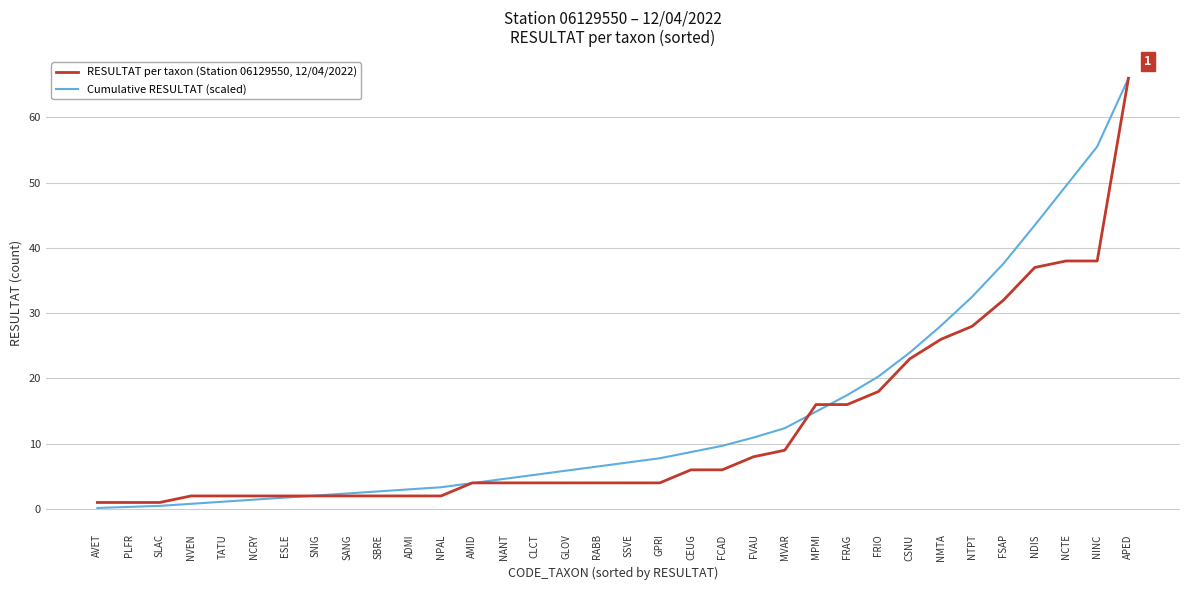

What is the total value across all series at MPMI?

30.9